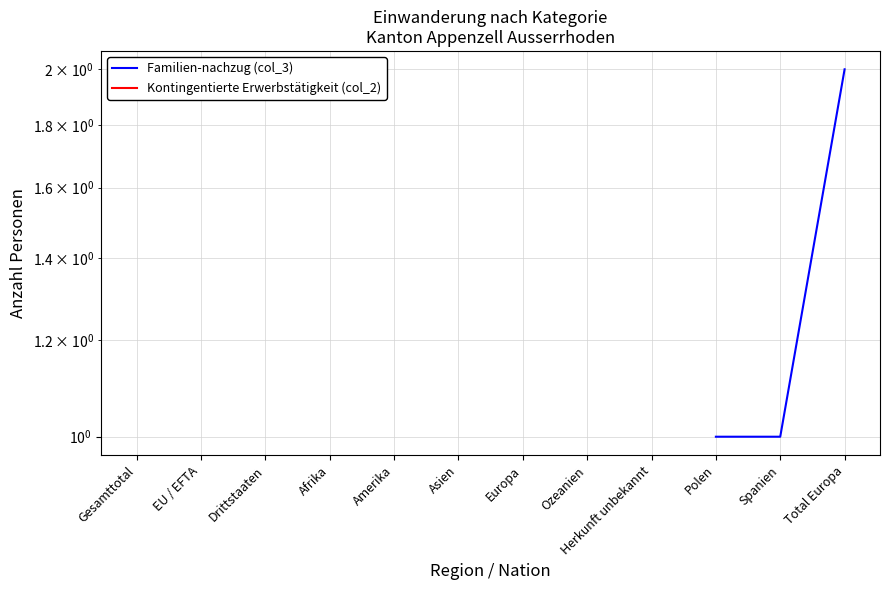

Which series has the widest spread of values?

Familien-nachzug (col_3)